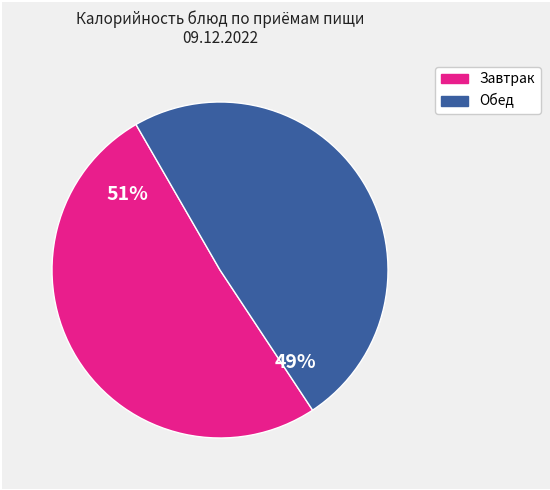

To the nearest percent, what is the difference between the largest and smallest slice percentages?

2%